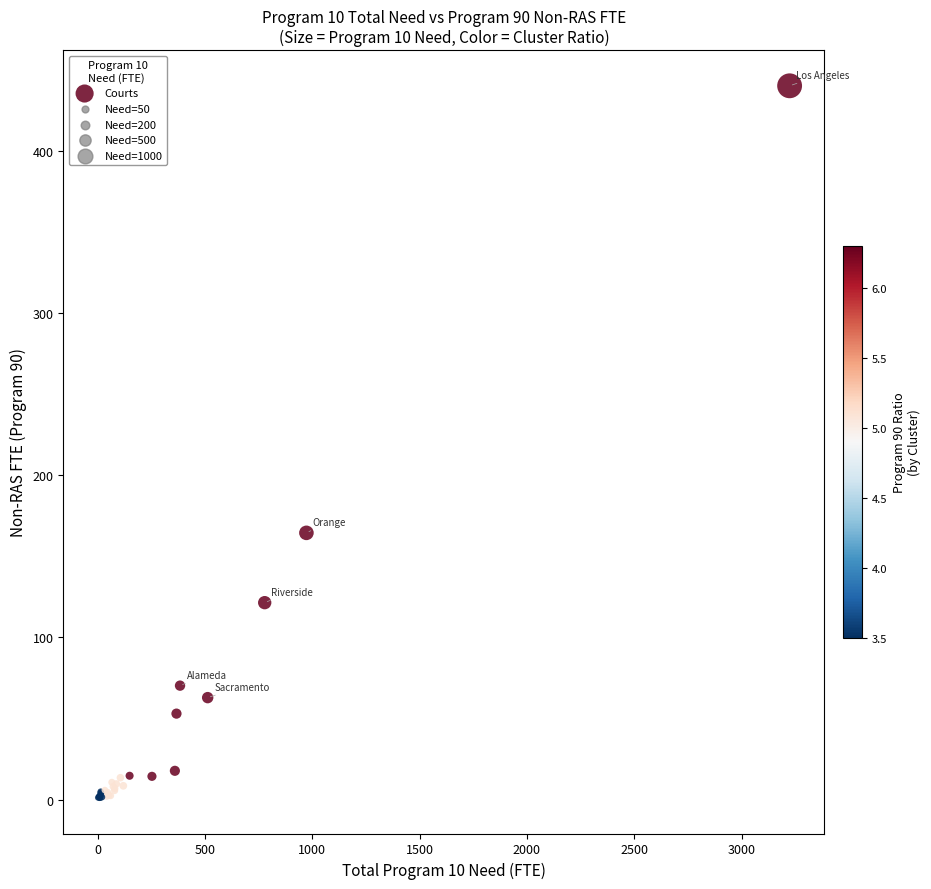

What Y value in the scatter plot is closest to 220?

164.4